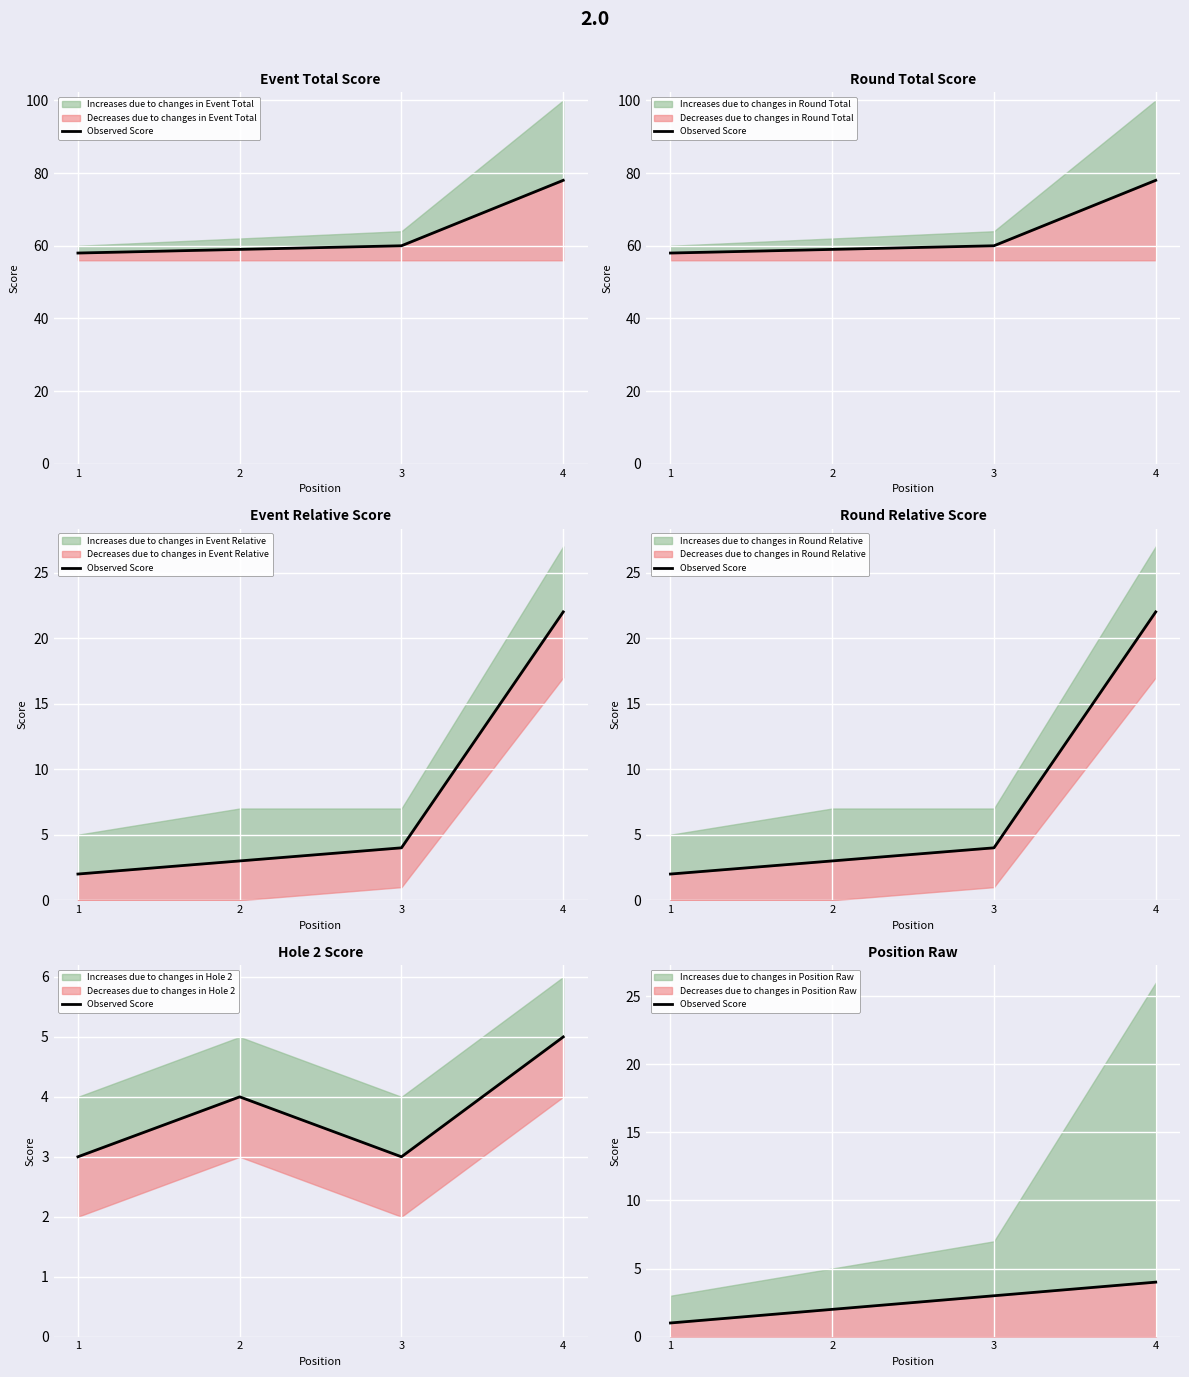

What is the average value?

2